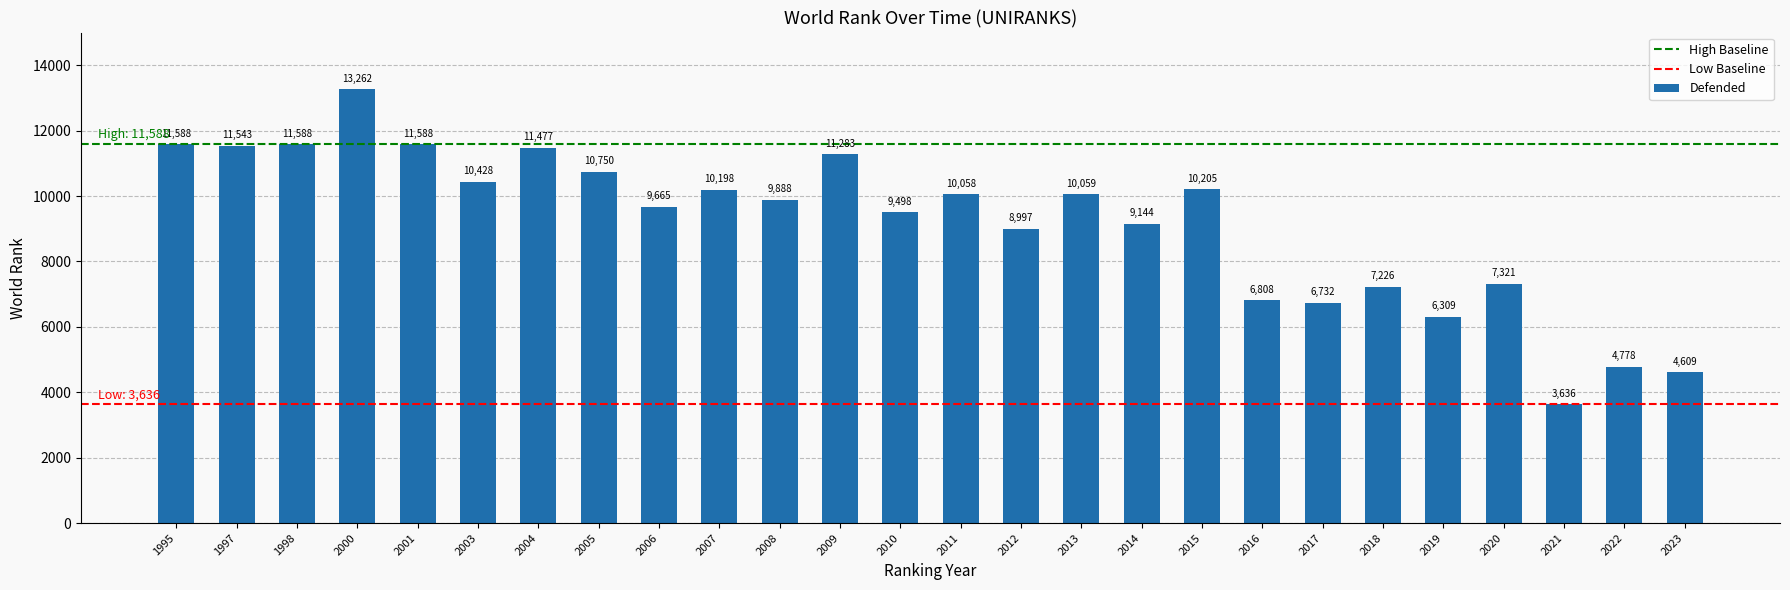

What is the sum of the values at 2019 and 2018?

13535